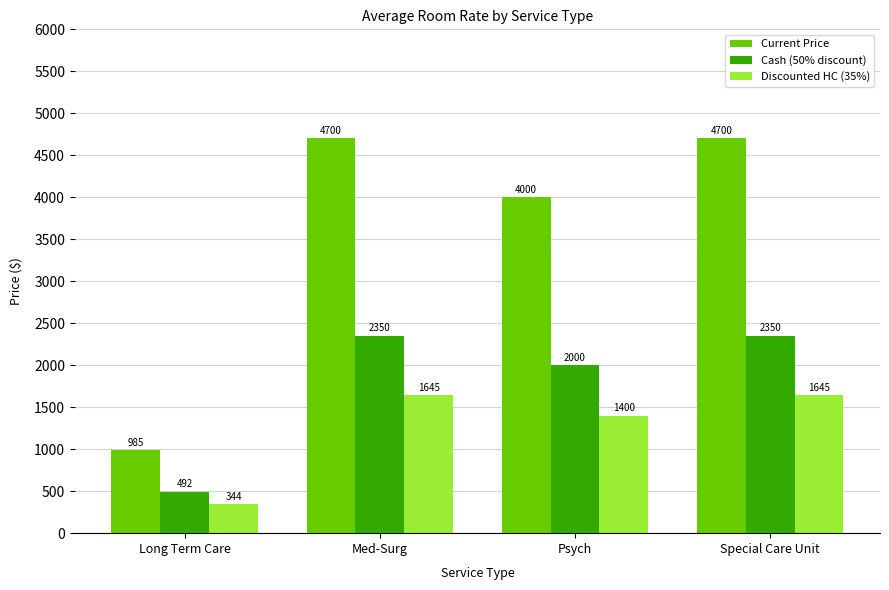

What is the label of the 3rd bar from the left?

Psych